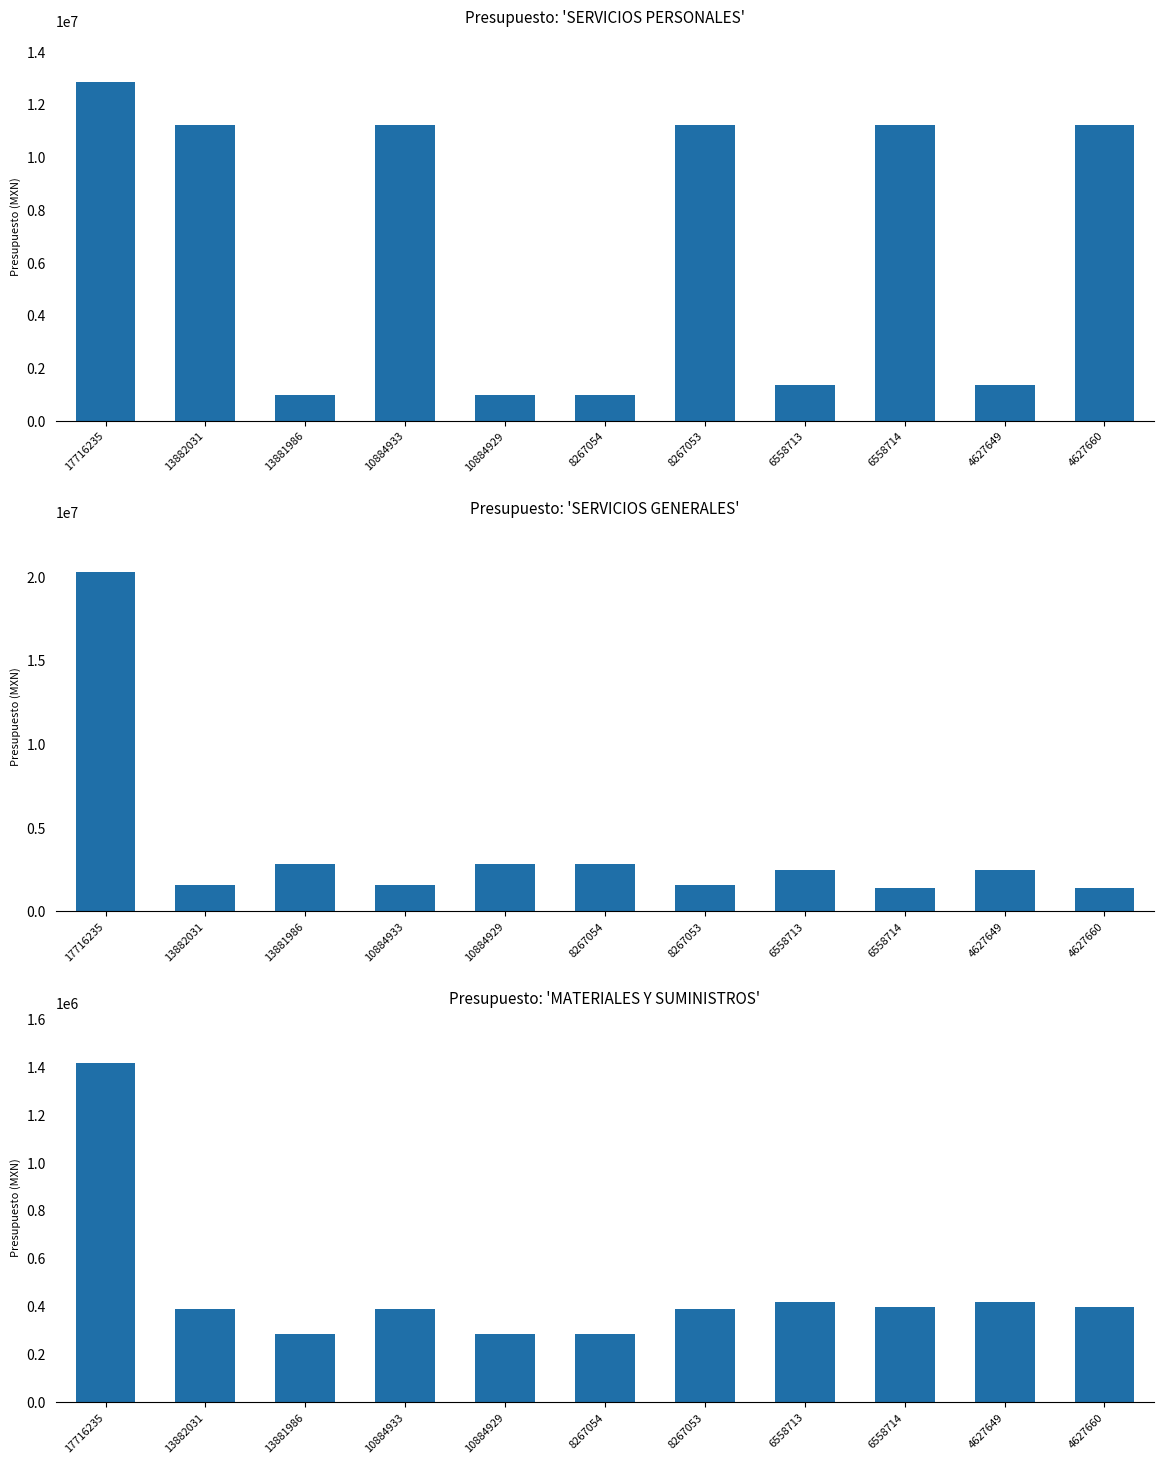

Which has a higher value, 17716235 or 4627660?

17716235